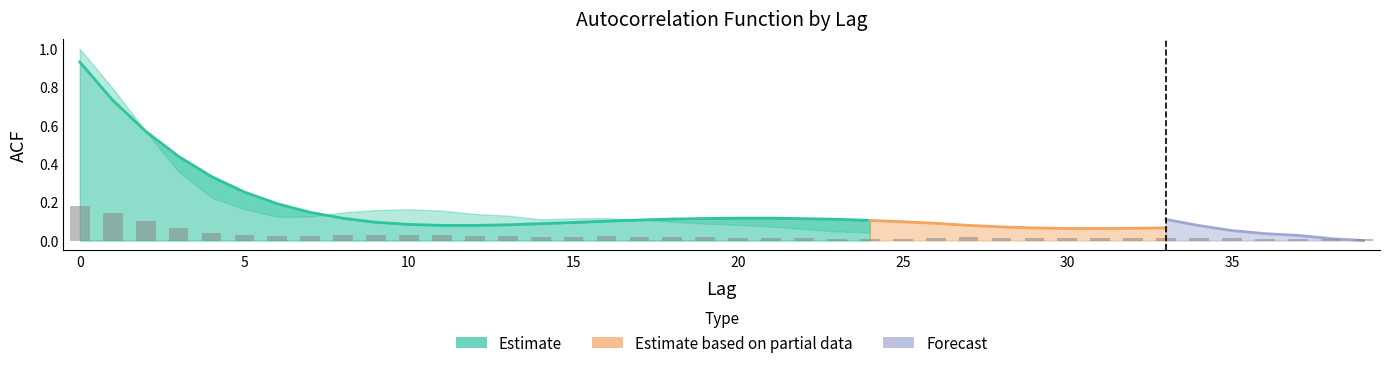

What is the spread (max minus min) of values at 29?

0.1